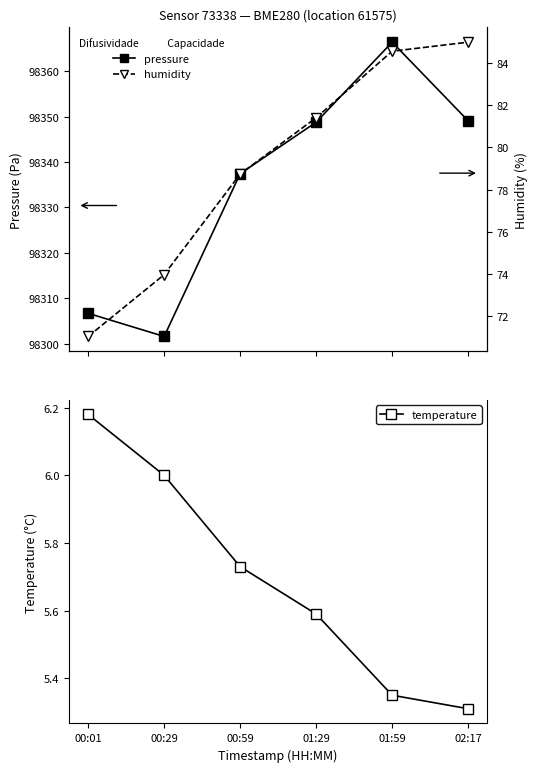

At 02:17, list the series in order from largest to smallest.

pressure, humidity, temperature